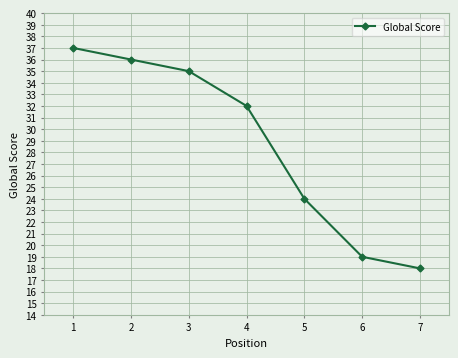

Where is the data nearest to the value 27?

5